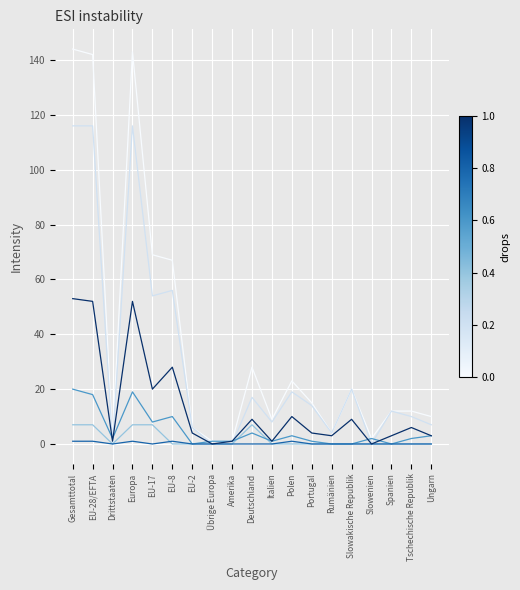

What is the maximum value shown in the chart?

144